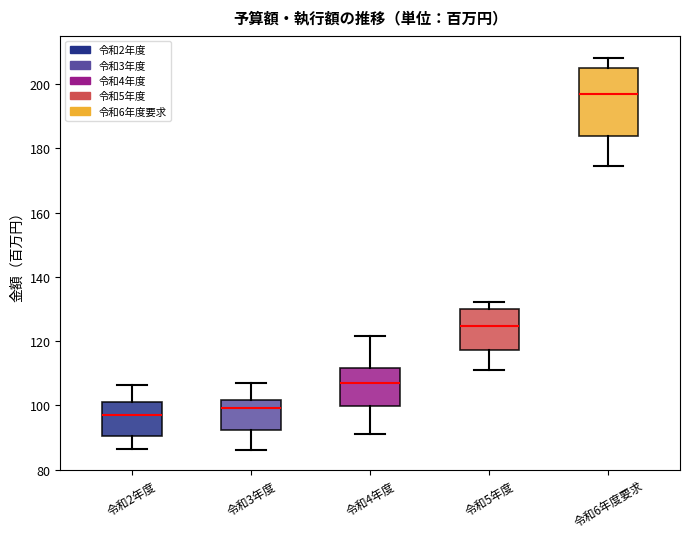

Which box has the lowest median line?

令和2年度